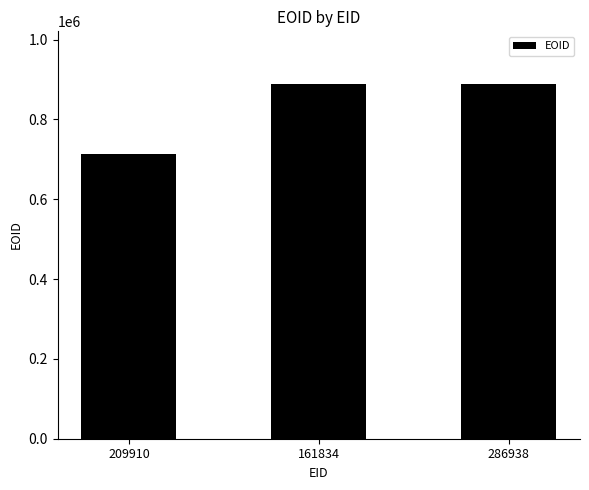

Is it true that the value at 209910 is 329655?

False